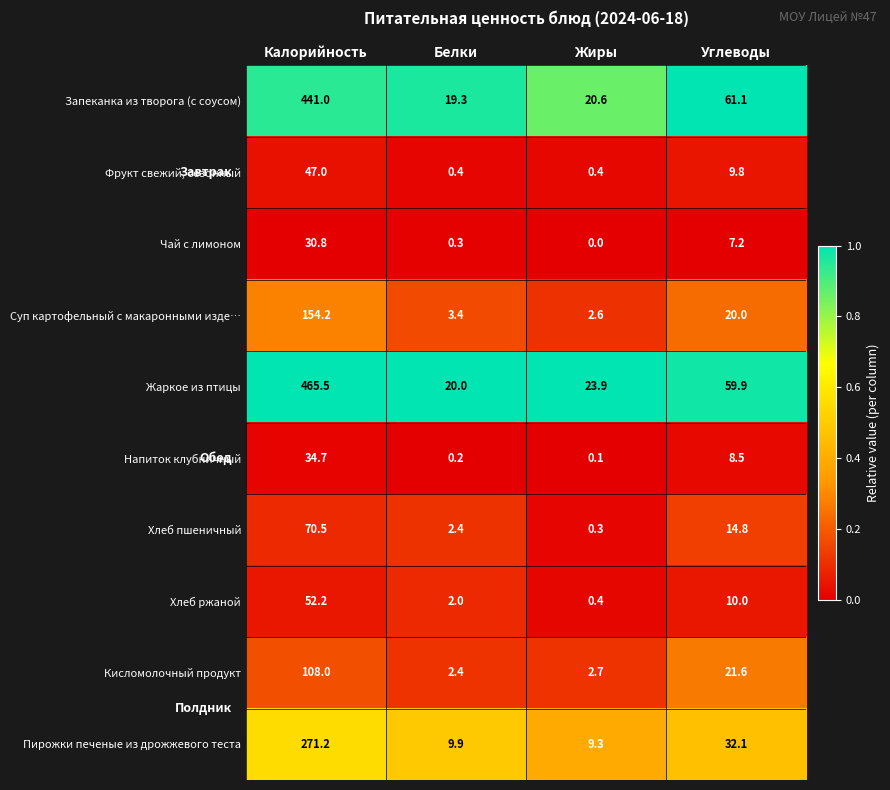

At which category is the sum across all series the highest?

Калорийность